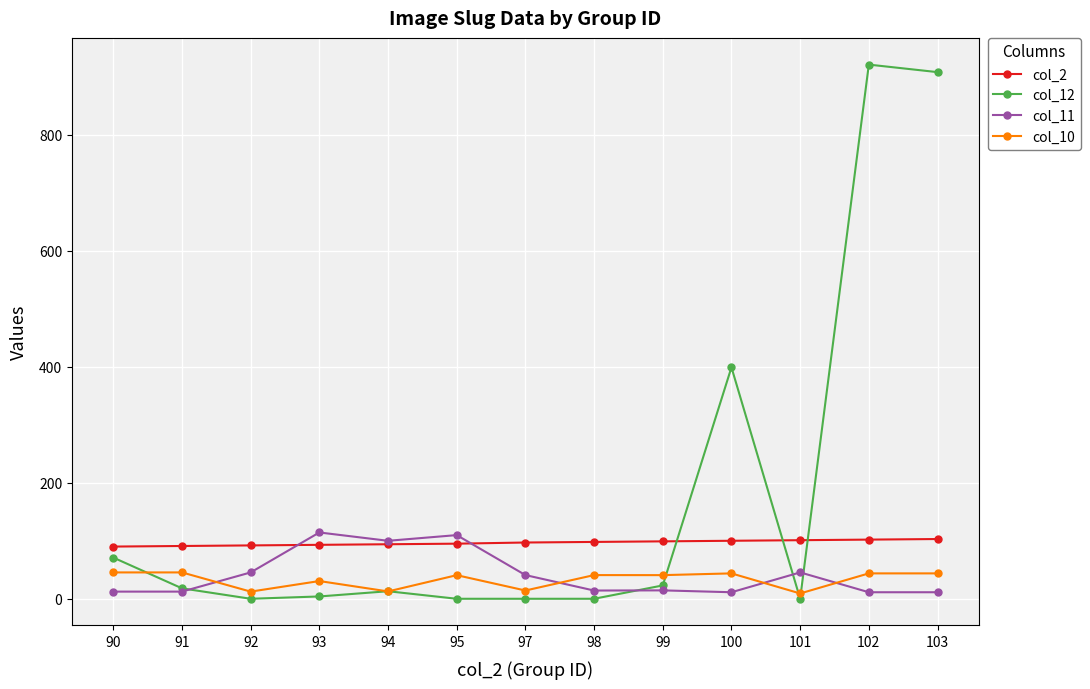

How many data points in col_11 are less than 14?

5